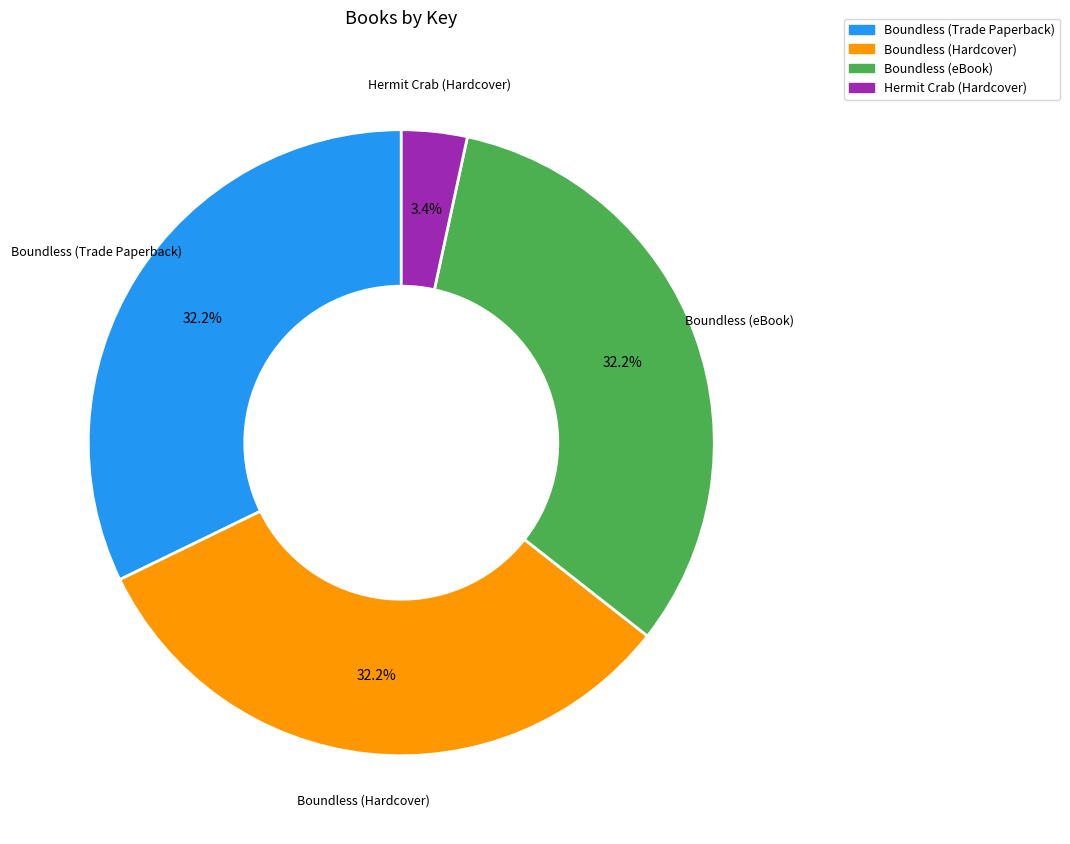

Which slice is the smallest?

Hermit Crab (Hardcover)